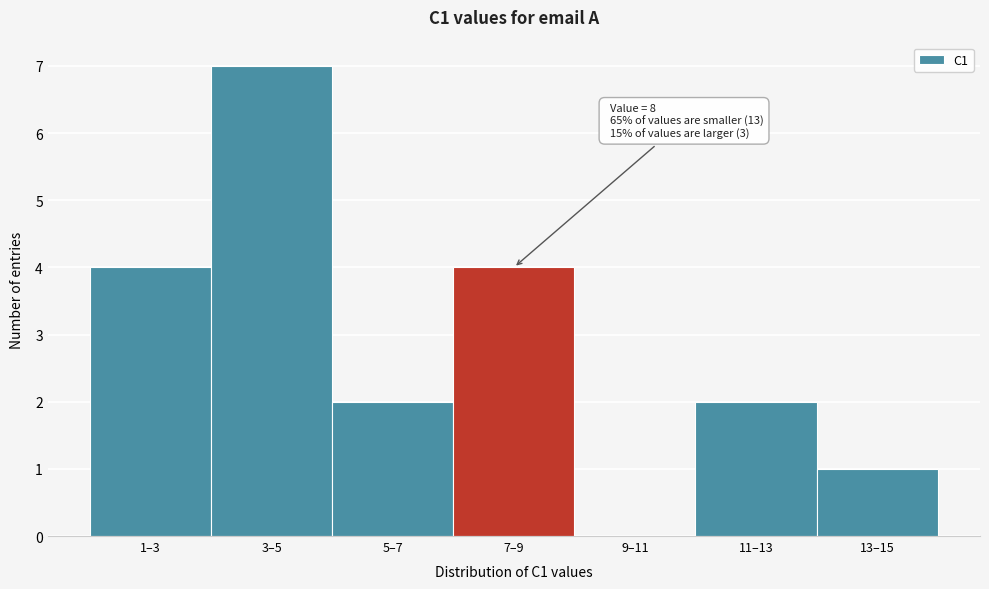

Reading right to left, what are all the values shown in this chart?

13–15=1	11–13=2	9–11=0	7–9=4	5–7=2	3–5=7	1–3=4